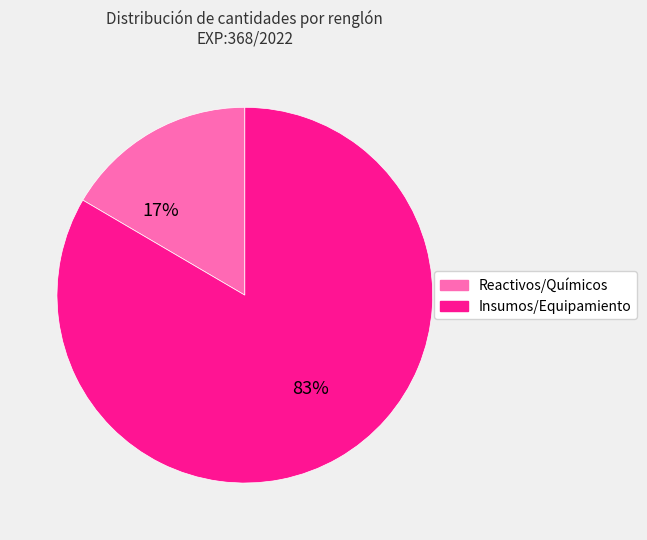

To the nearest percent, what is the average slice percentage?

50%